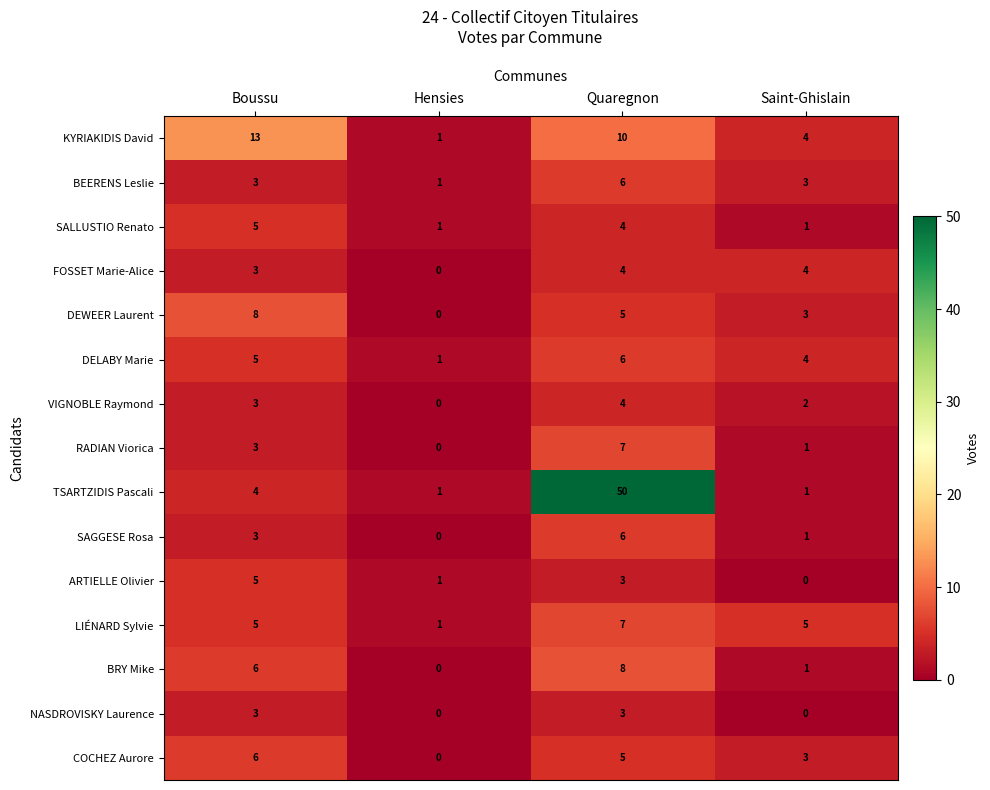

What is the sum of the TSARTZIDIS Pascali values at Boussu and Saint-Ghislain?

5